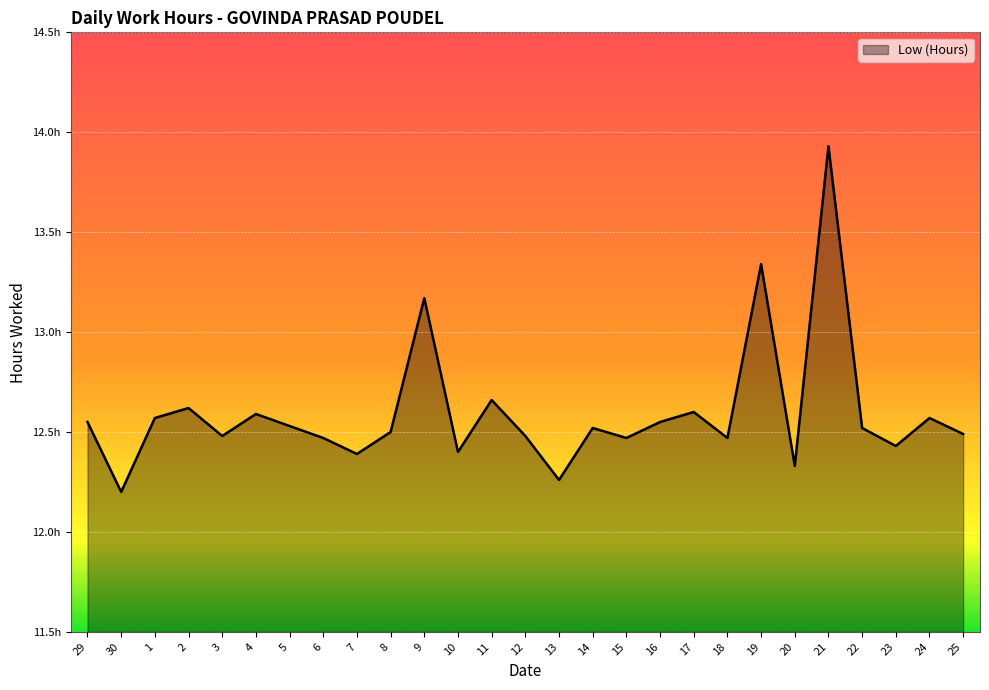

Does the chart display data point markers on the line(s)?

No